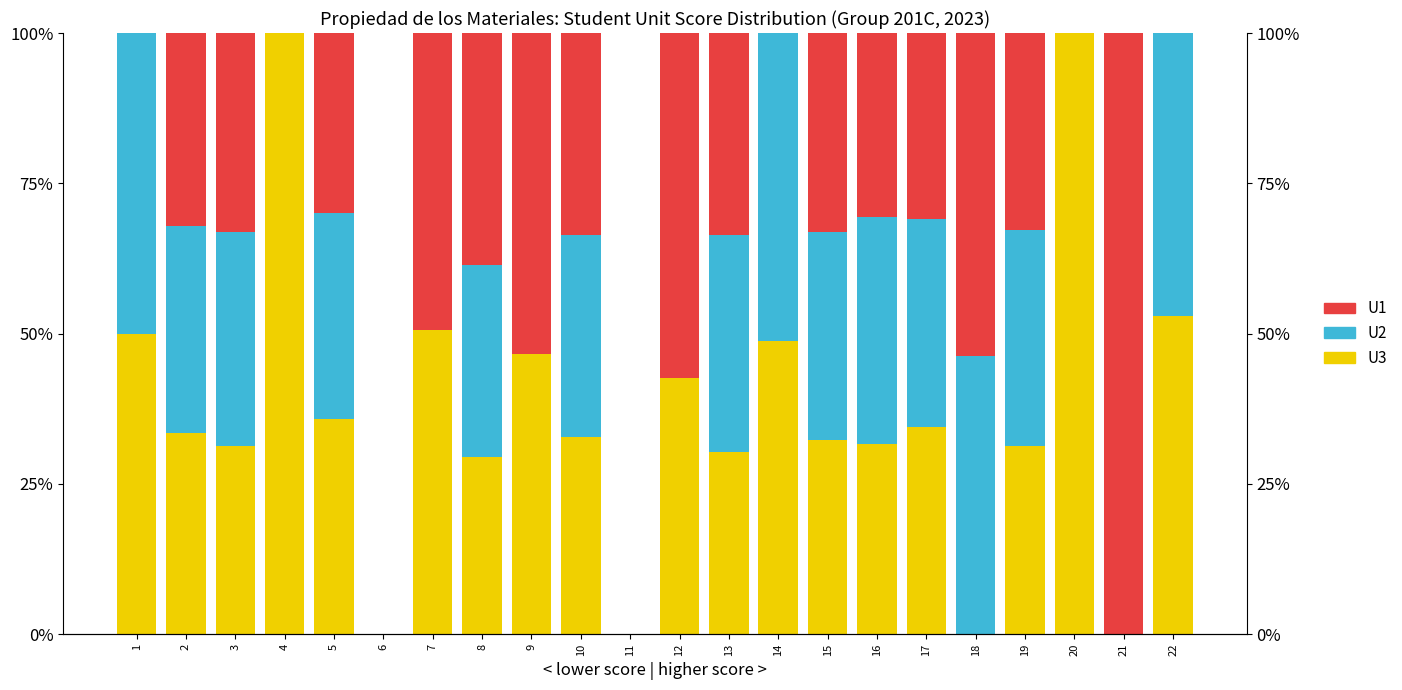

What are all the series names shown in the legend?

U3, U2, U1